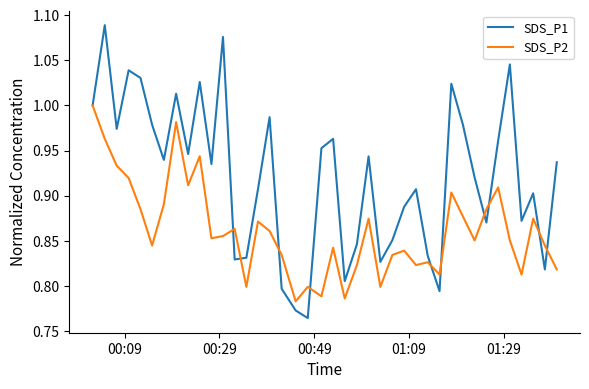

List the series in order of their peak value, highest first.

SDS_P1, SDS_P2